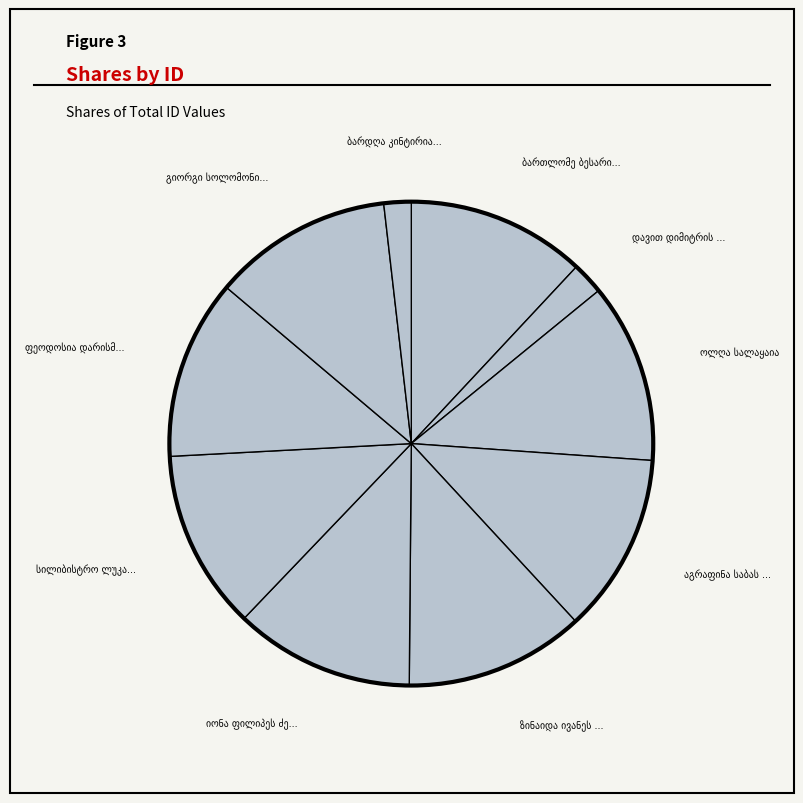

How many slices are in this pie chart?

10